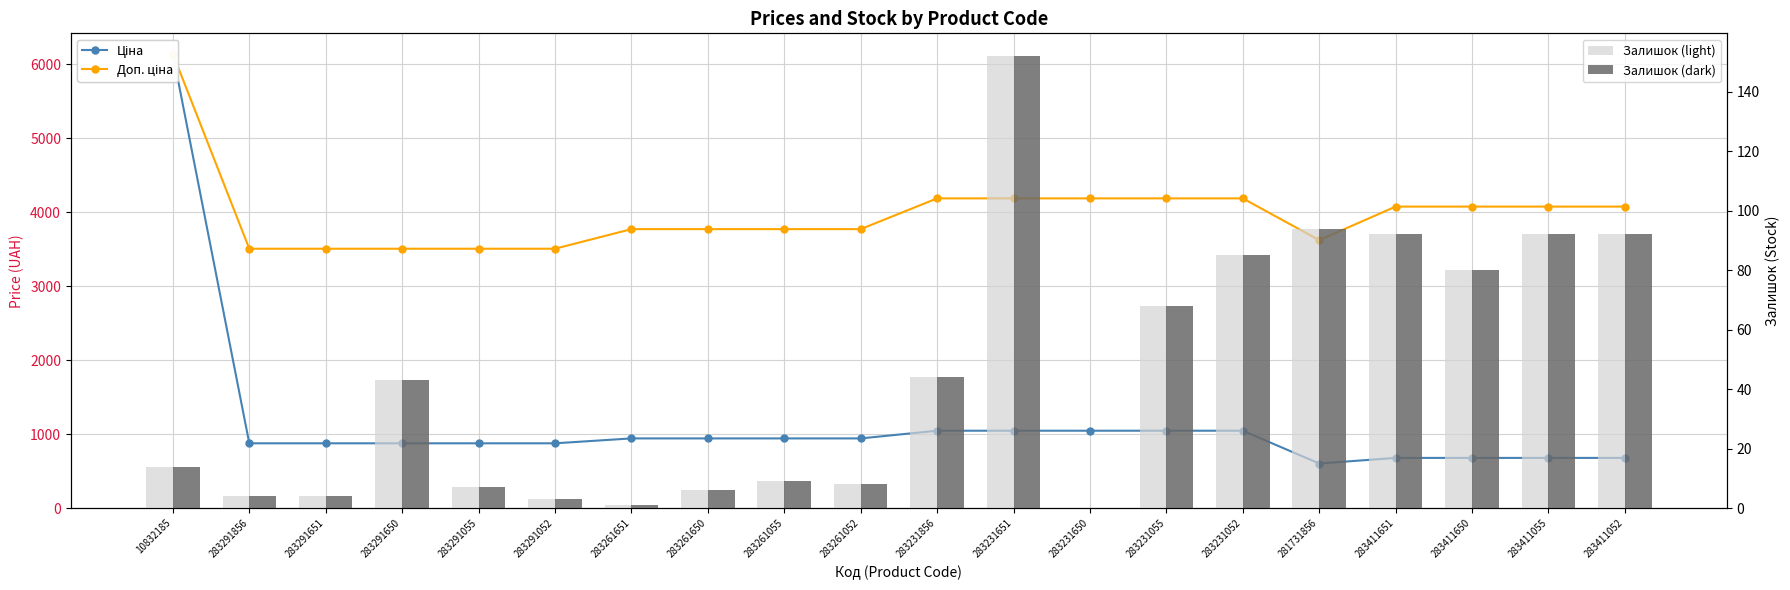

The Ціна series shows 679.6 at 283411651. True or false?

True